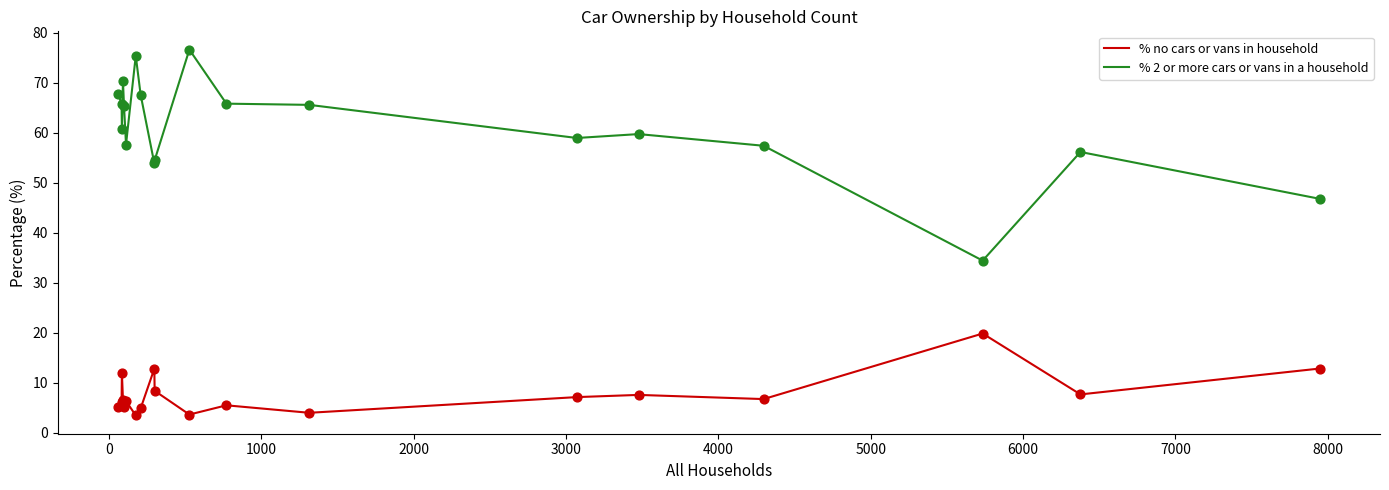

At how many categories does at least one series exceed 34?

19